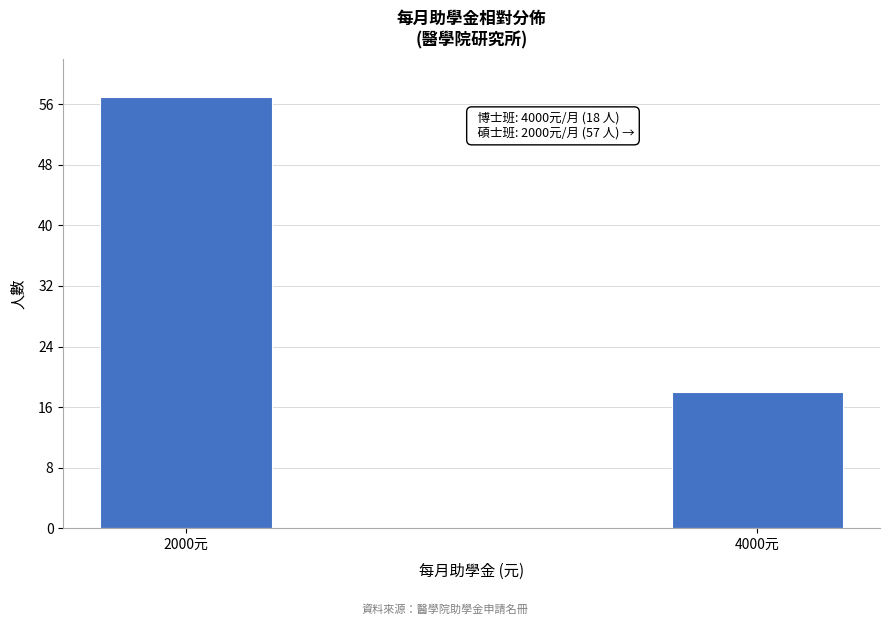

Reading left to right, list all the values displayed in this chart.

57	18